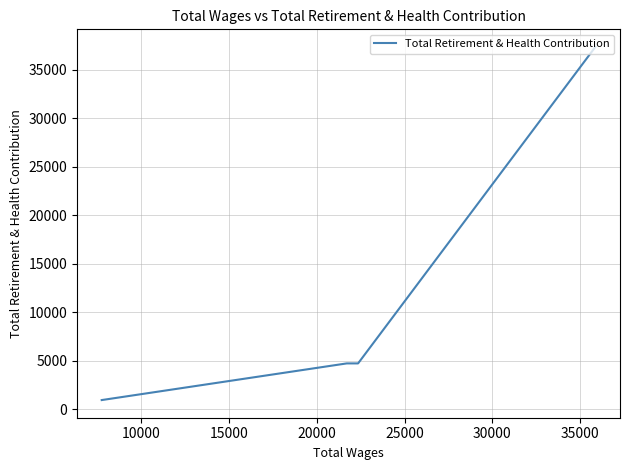

What is the value of the 2nd point from the left?

4724